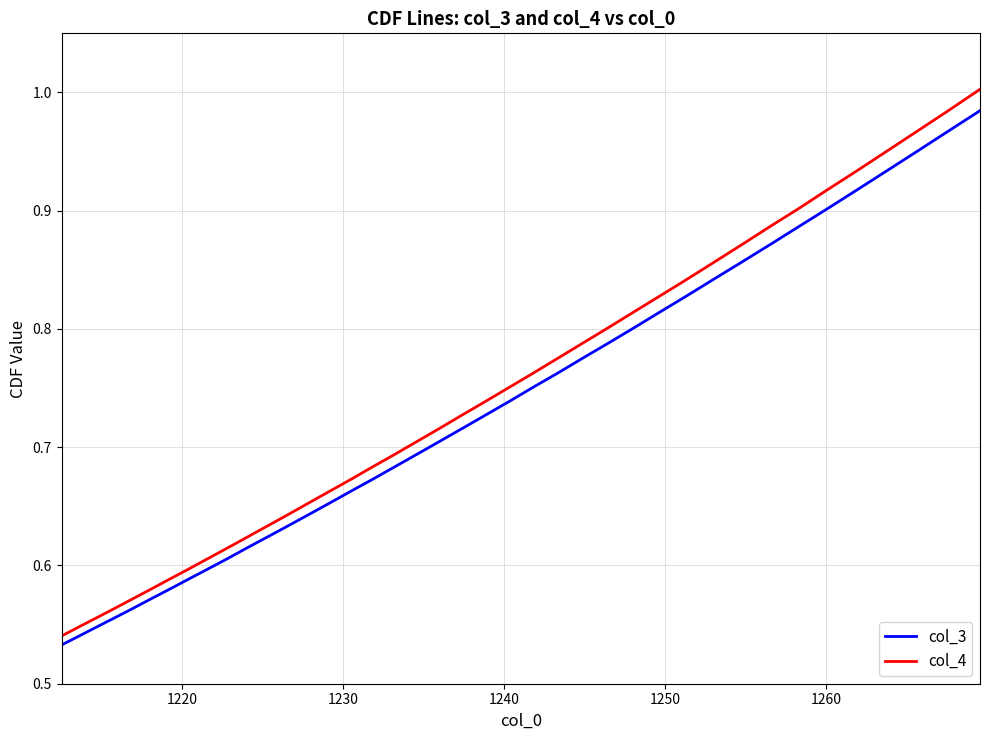

Which series has the widest spread of values?

col_4